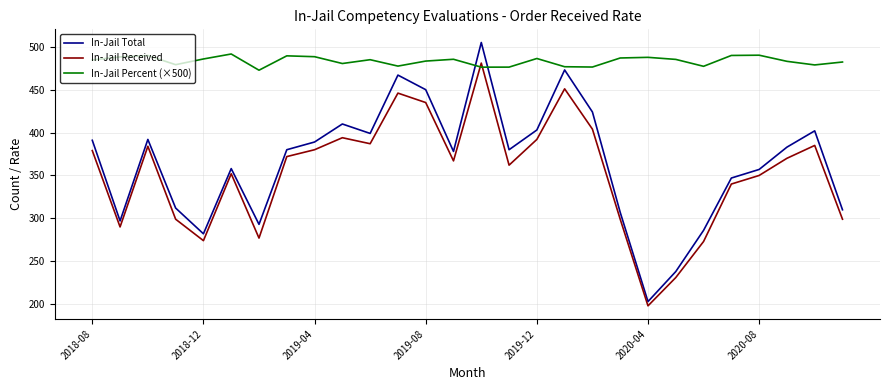

Which series has the largest total across all categories?

In-Jail Percent (×500)